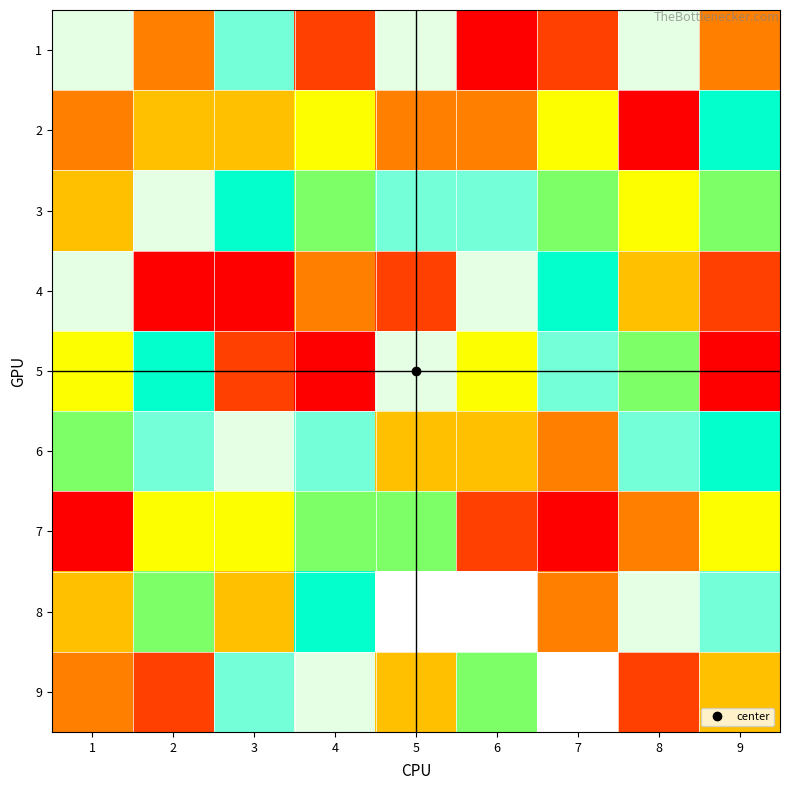

Where is 7 nearest to the value 3?

8